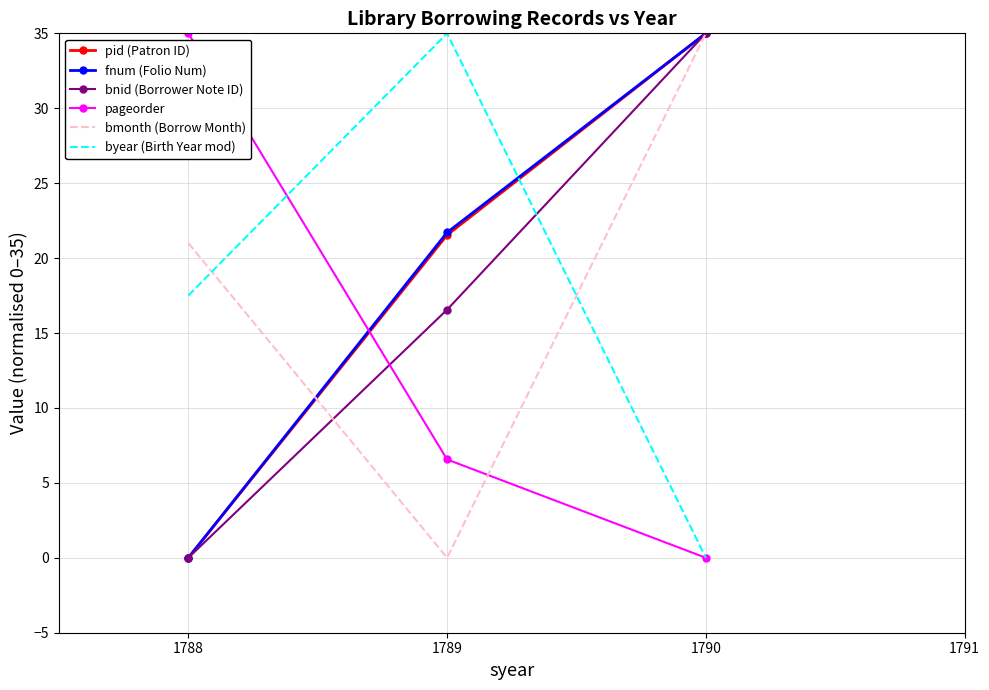

At which category is the sum across all series the highest?

1790